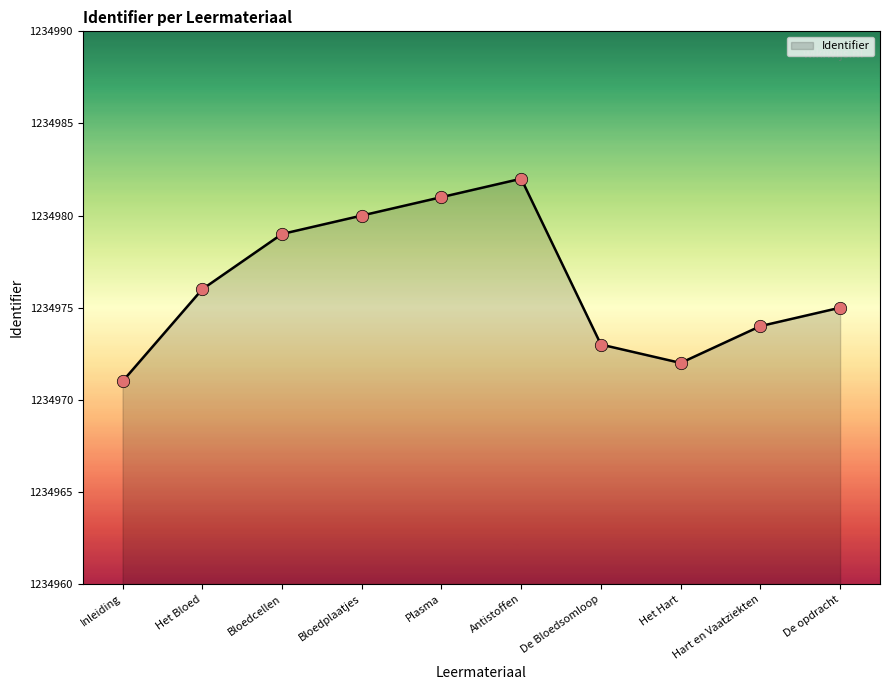

Approximately how many times larger is the value at Bloedplaatjes compared to Bloedcellen?

1.0